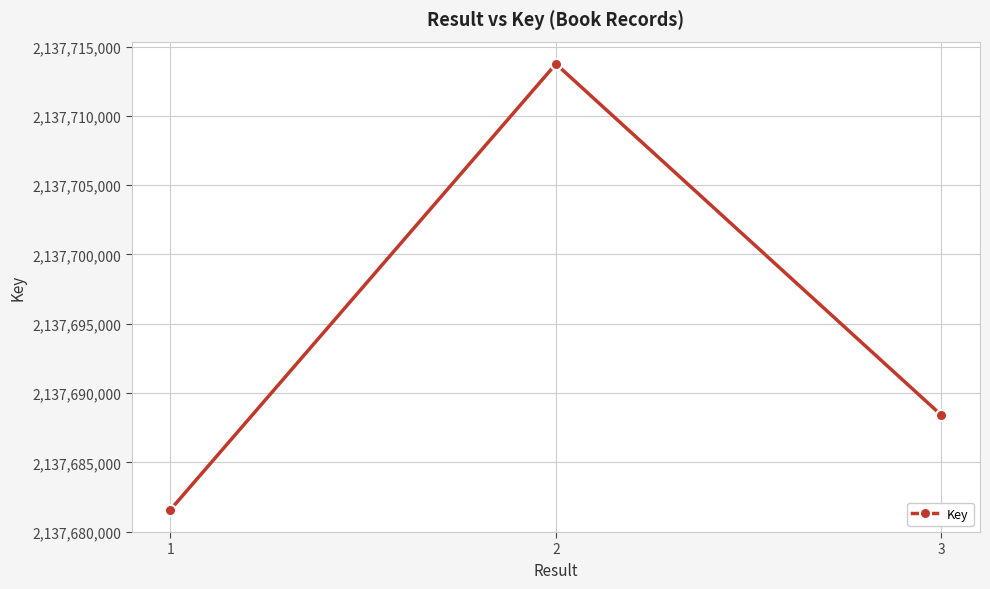

Between 3 and 1, which is larger?

3